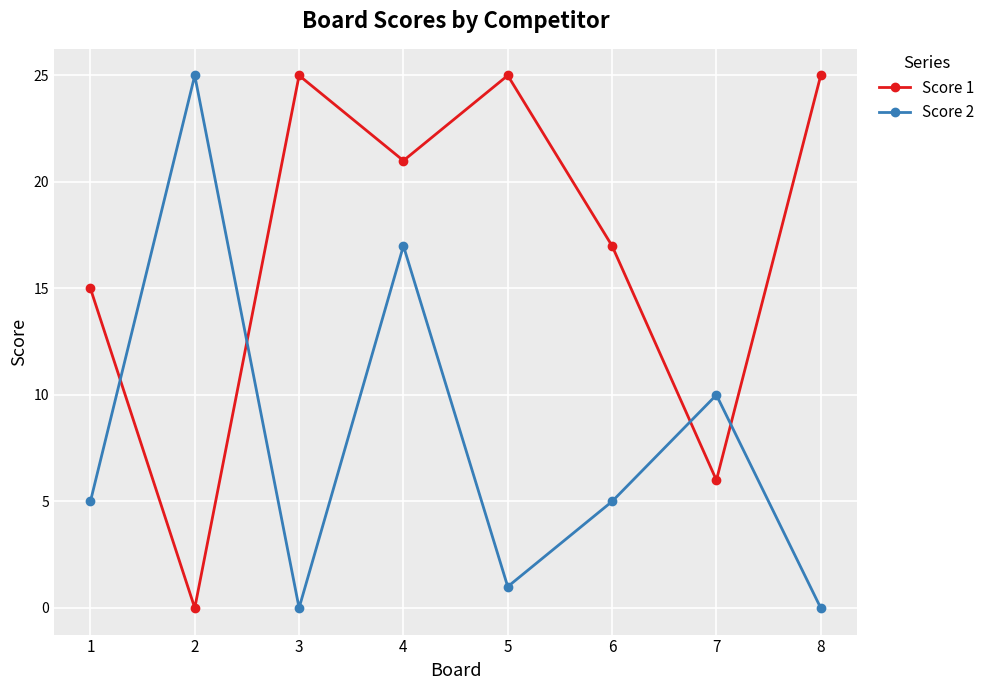

List the series in order of their overall mean, highest first.

Score 1, Score 2